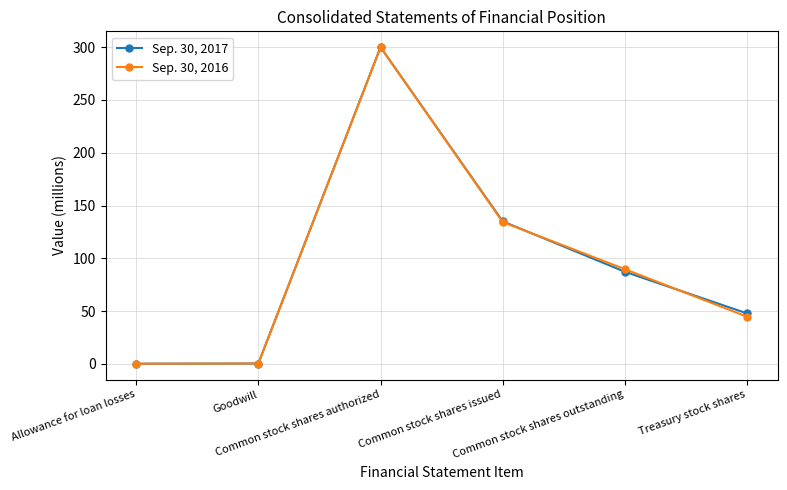

Rank the series at Goodwill from lowest to highest value.

Sep. 30, 2016, Sep. 30, 2017